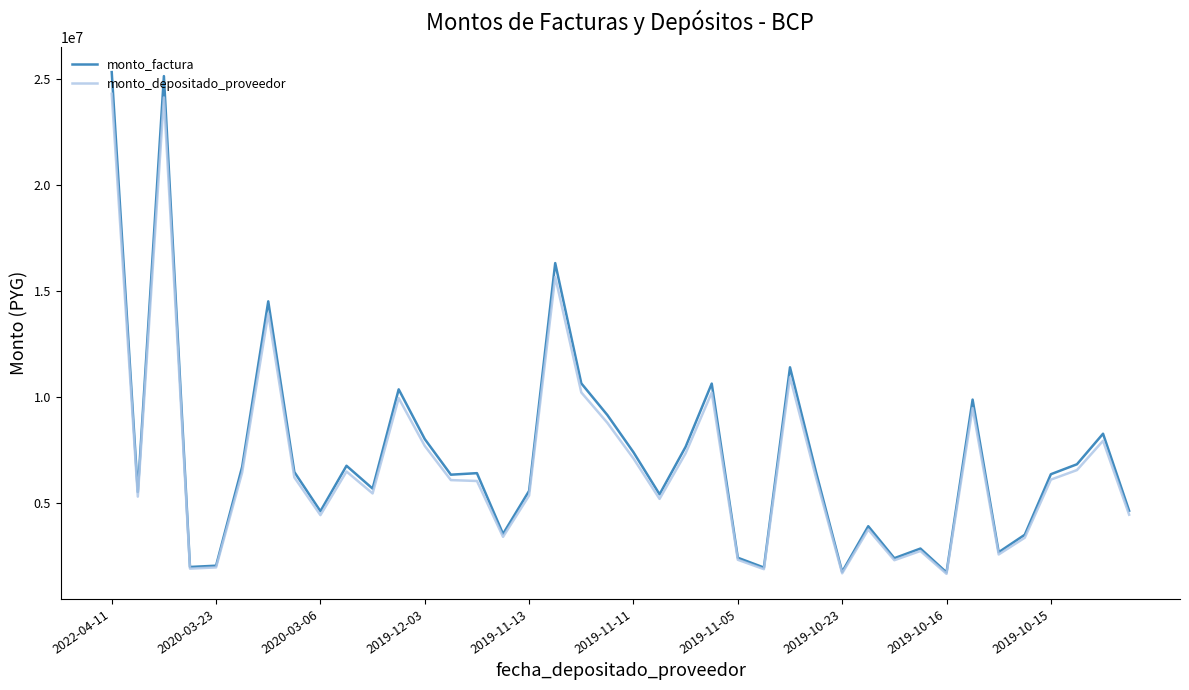

Which series has the largest range (max minus min)?

monto_factura